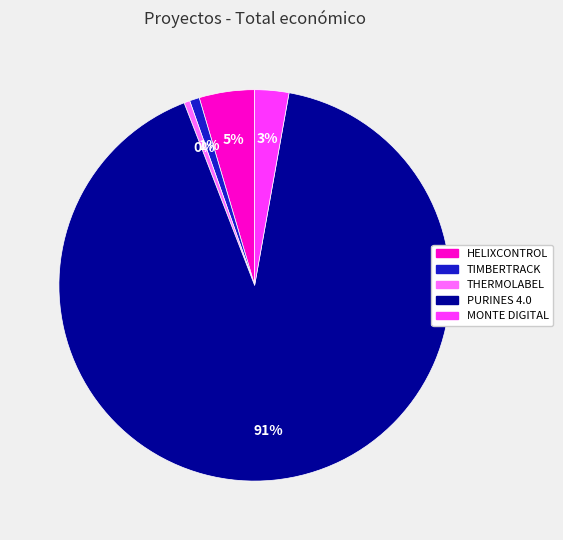

Which has a higher value, HELIXCONTROL or MONTE DIGITAL?

HELIXCONTROL